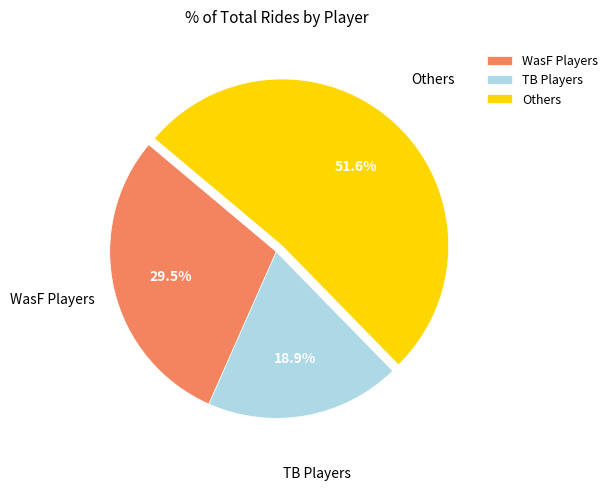

How many segments does this pie chart have?

3